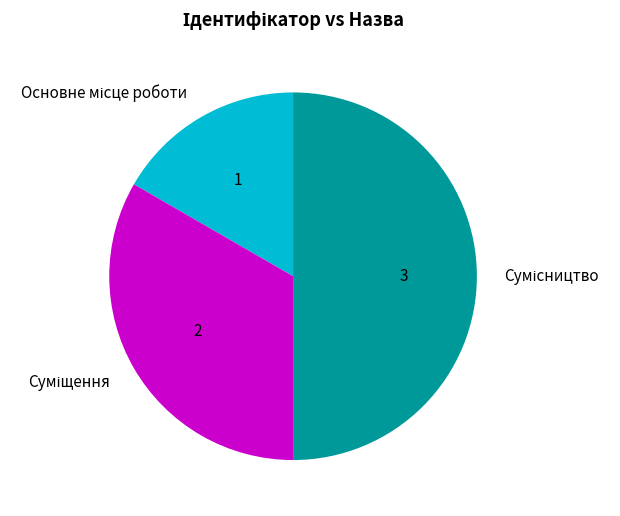

To the nearest percent, what is the difference between the Суміщення and Основне місце роботи slice percentages?

17%